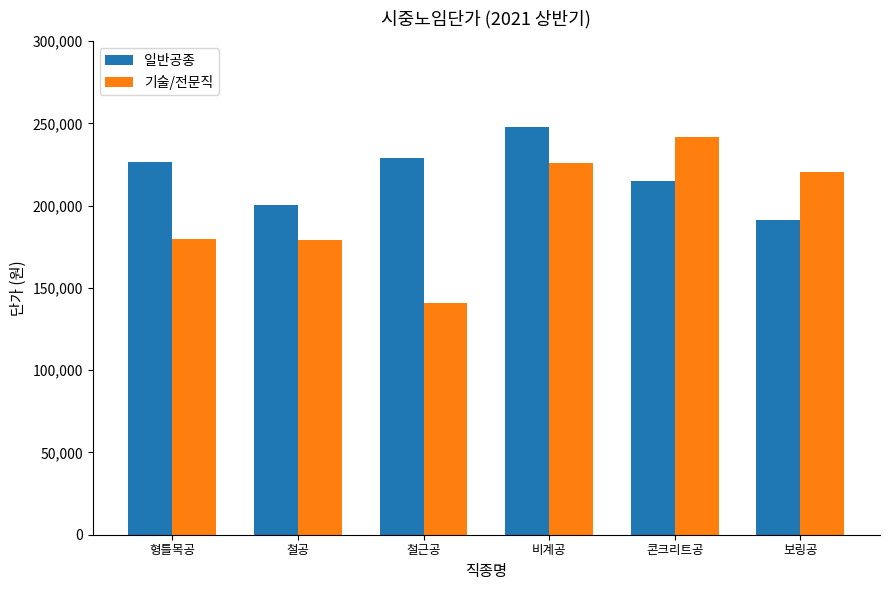

What is the label of the 2nd bar from the right?

콘크리트공